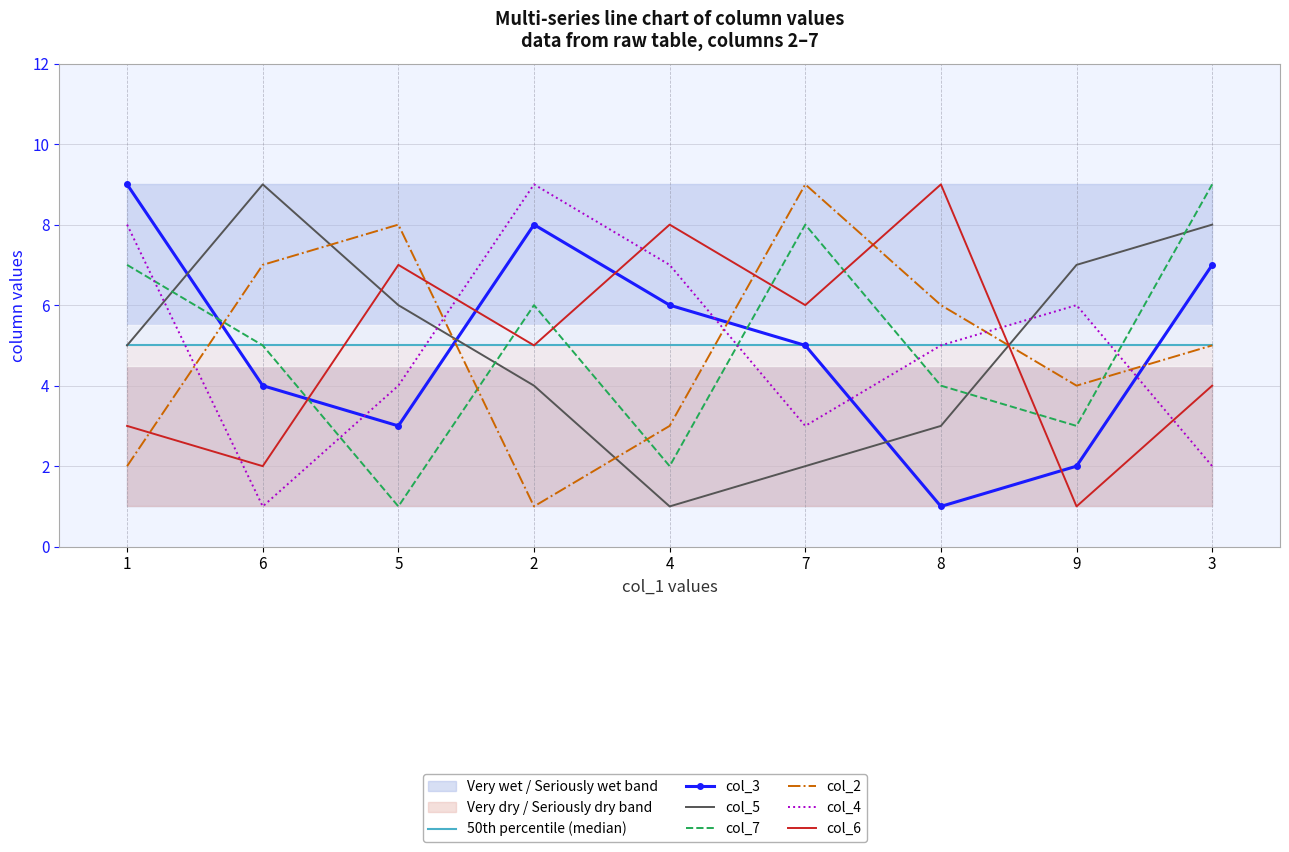

What is the maximum value for col_4?

9